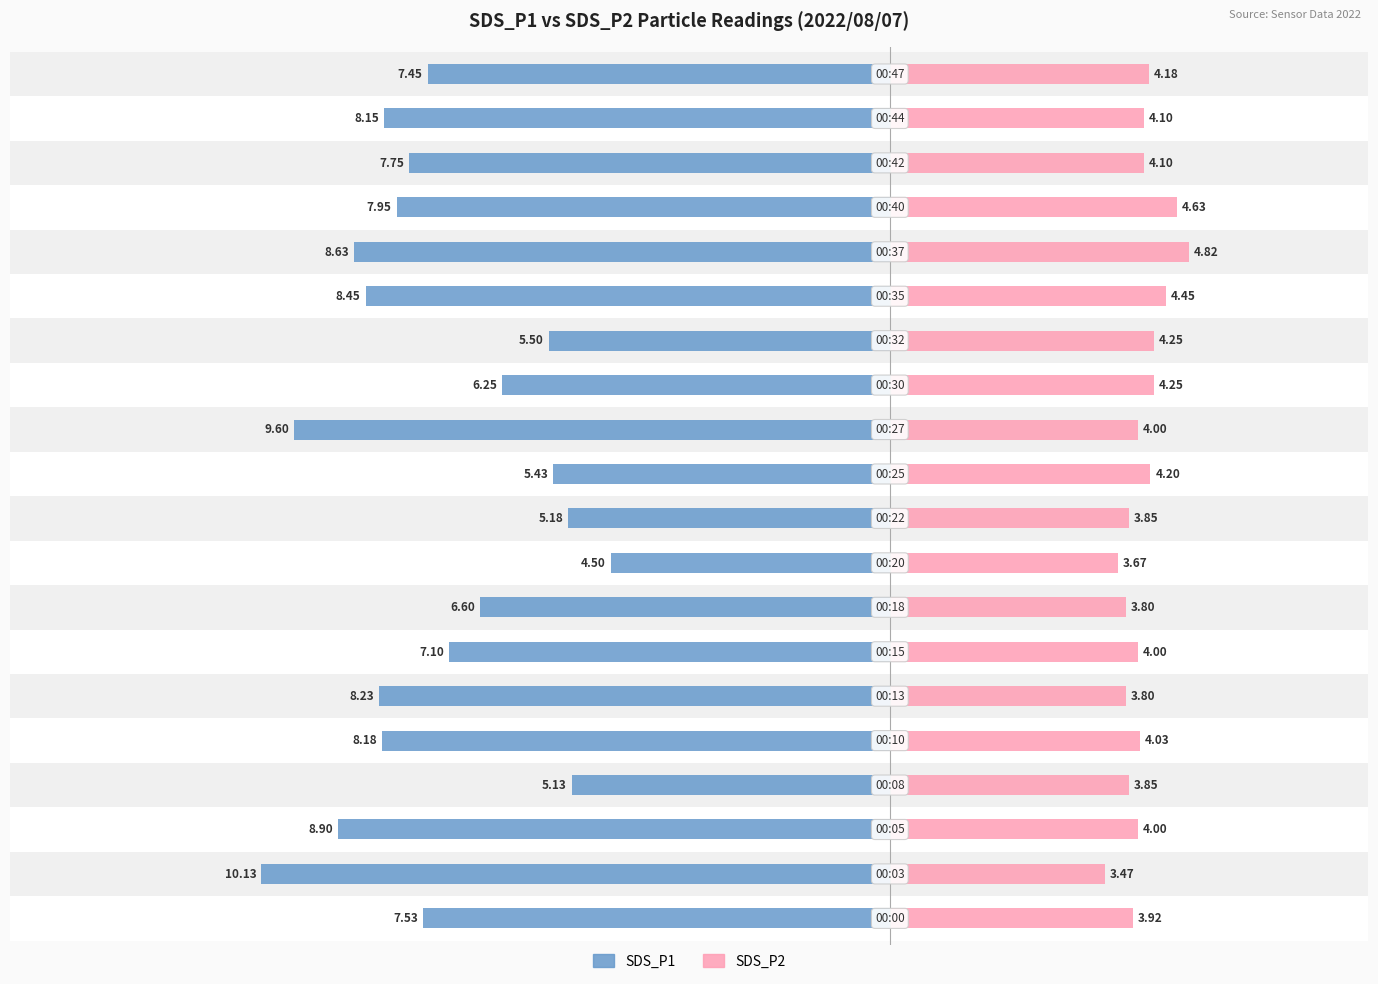

What are all the series names shown in the legend?

SDS_P1, SDS_P2